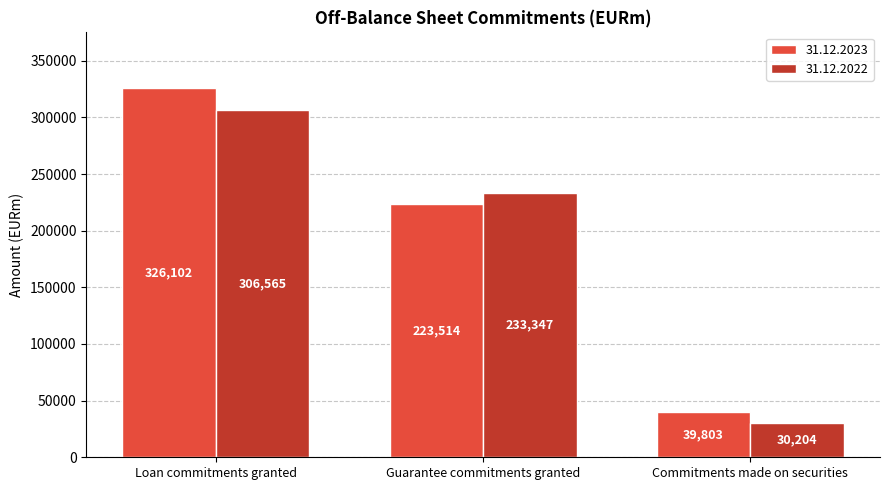

What is the greatest value displayed?

326102